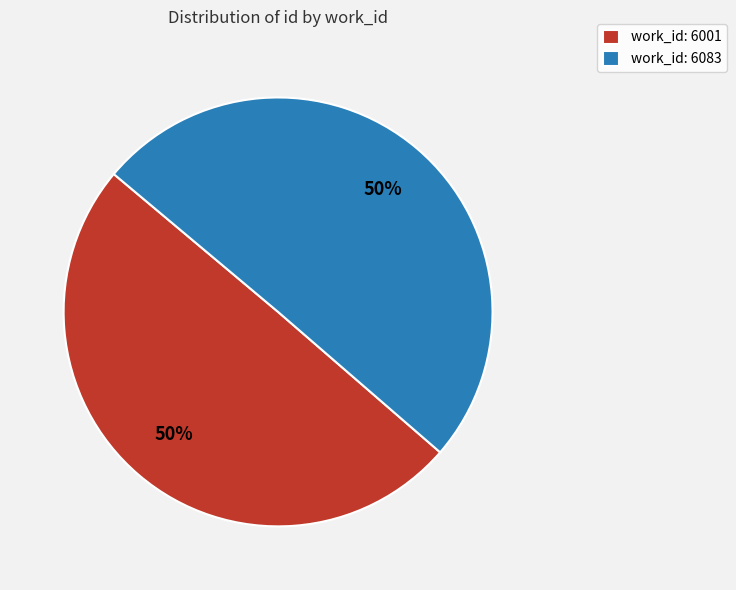

What percentage is the work_id: 6083 slice, to the nearest percent?

50%